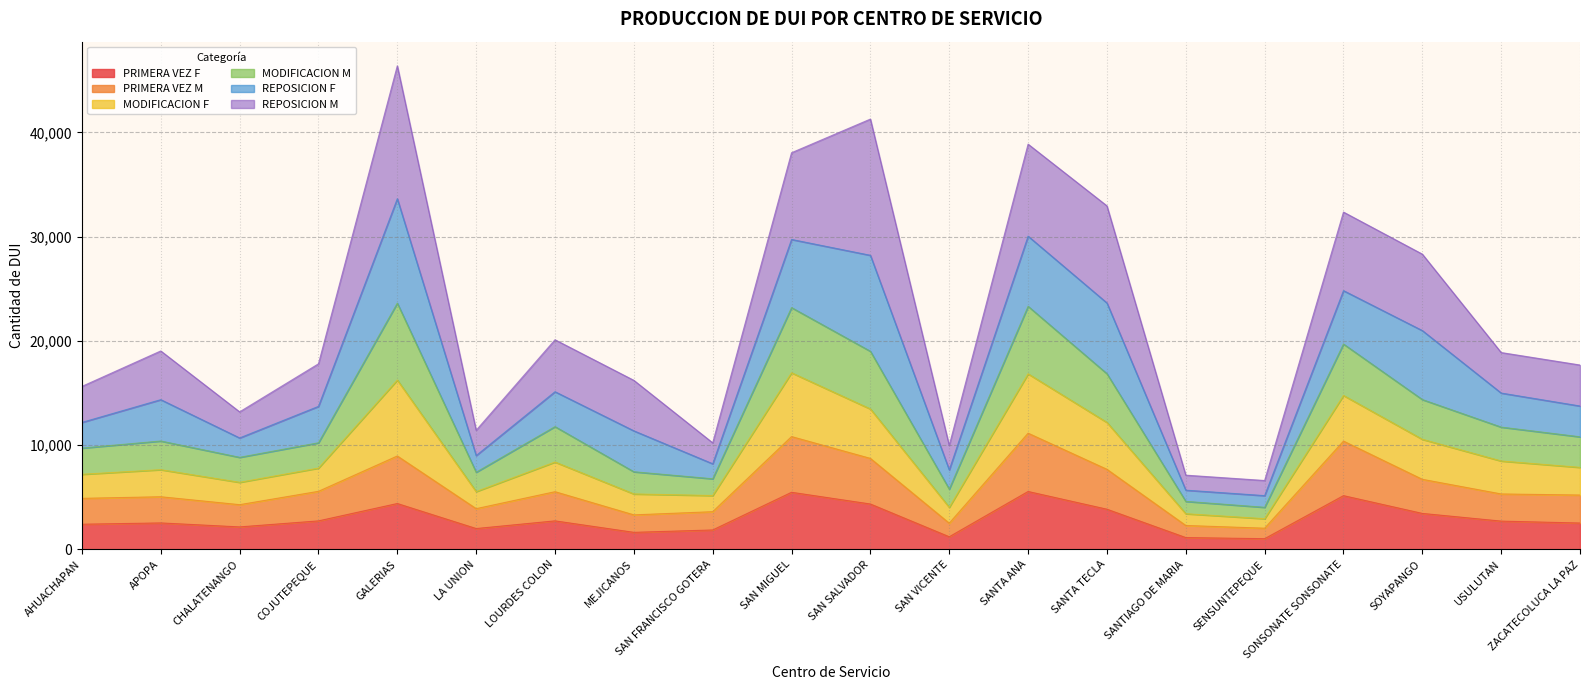

What position from the right is SENSUNTEPEQUE?

5